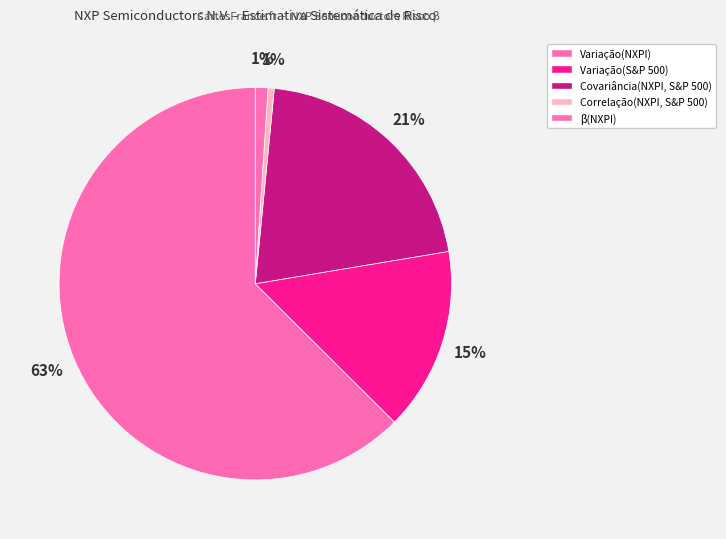

How many segments does this pie chart have?

5